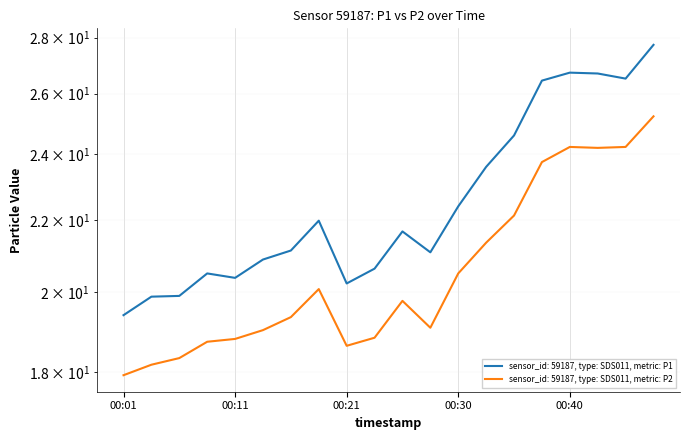

Which series has the largest range (max minus min)?

P1